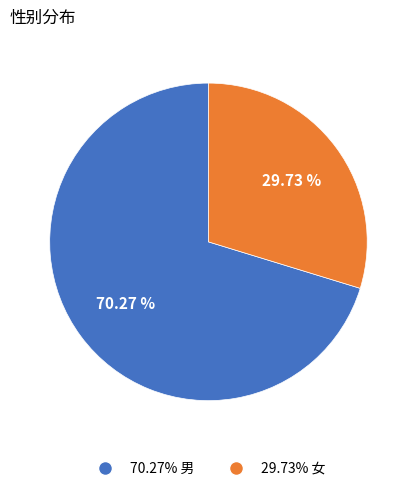

Count the number of slices in the pie.

2